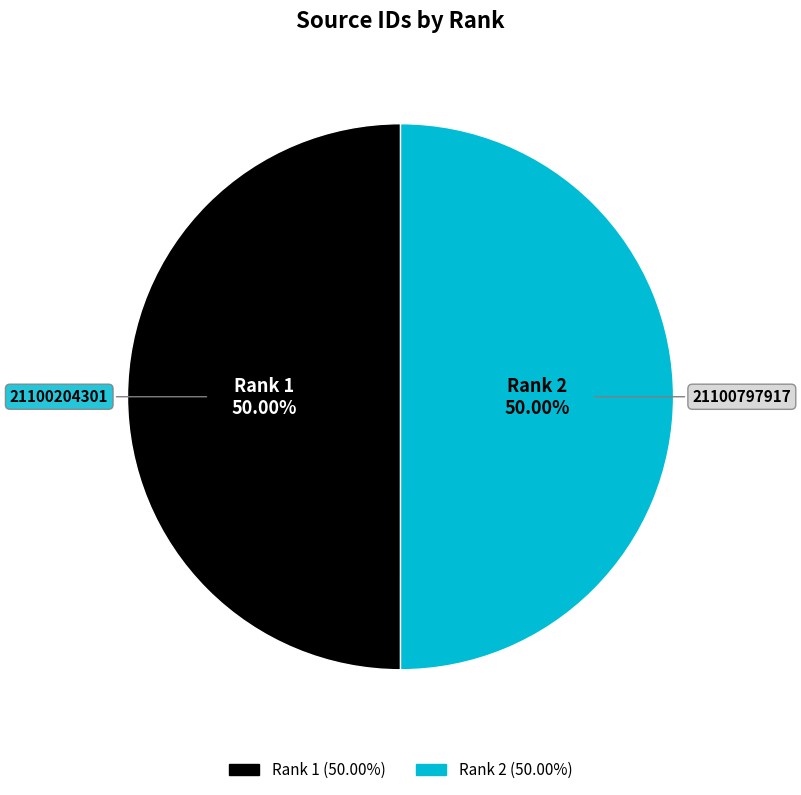

The Rank 2 slice represents 39% of the pie. True or false?

False